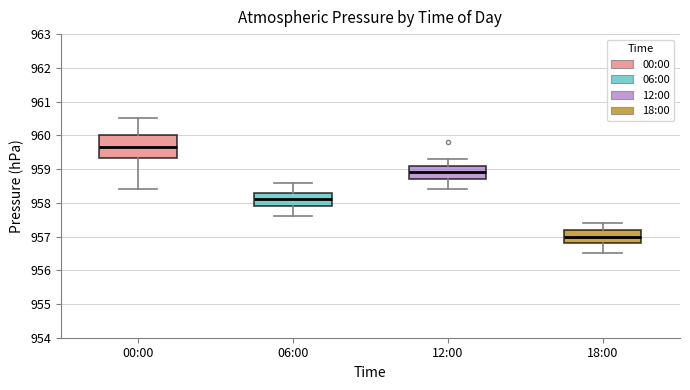

Where does the median line of the box for 12:00 sit on the y-axis? The values are not printed on the chart, so give them approximately, as read against the axis.

958.9